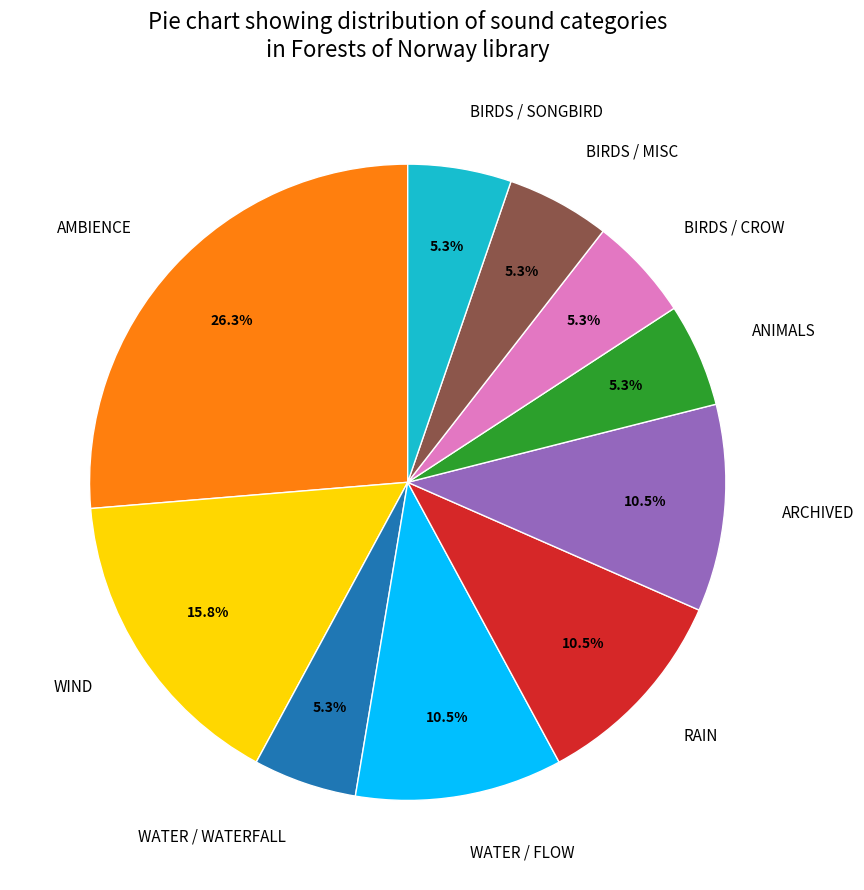

Which has a higher value, BIRDS / MISC or ARCHIVED?

ARCHIVED